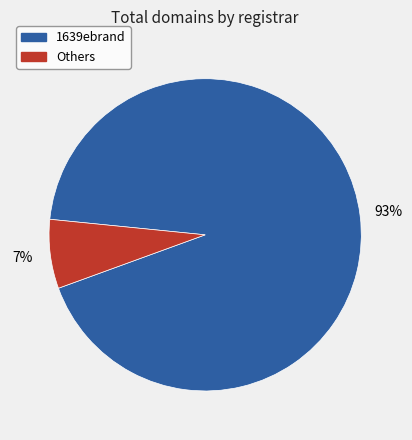

Is there a majority slice in this chart?

Yes